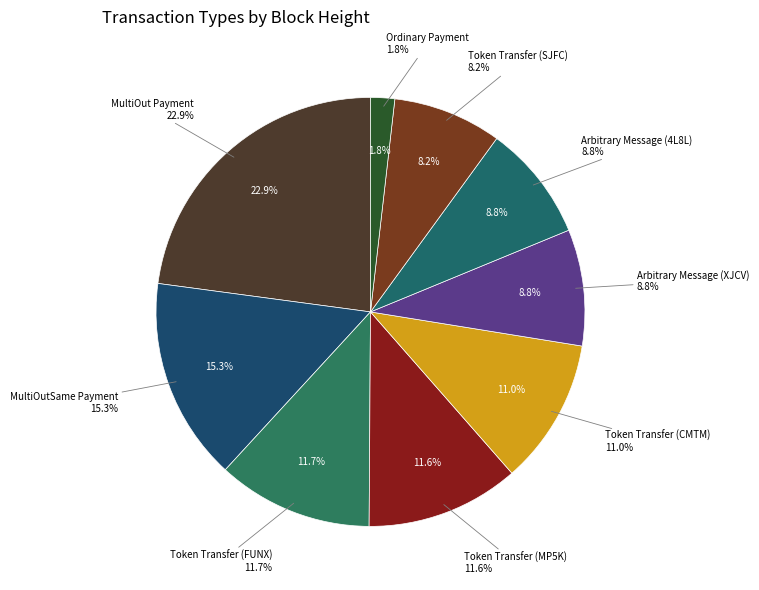

Rank the categories by value from lowest to highest.

Ordinary Payment, Token Transfer (SJFC), Arbitrary Message (4L8L), Arbitrary Message (XJCV), Token Transfer (CMTM), Token Transfer (MP5K), Token Transfer (FUNX), MultiOutSame Payment, MultiOut Payment